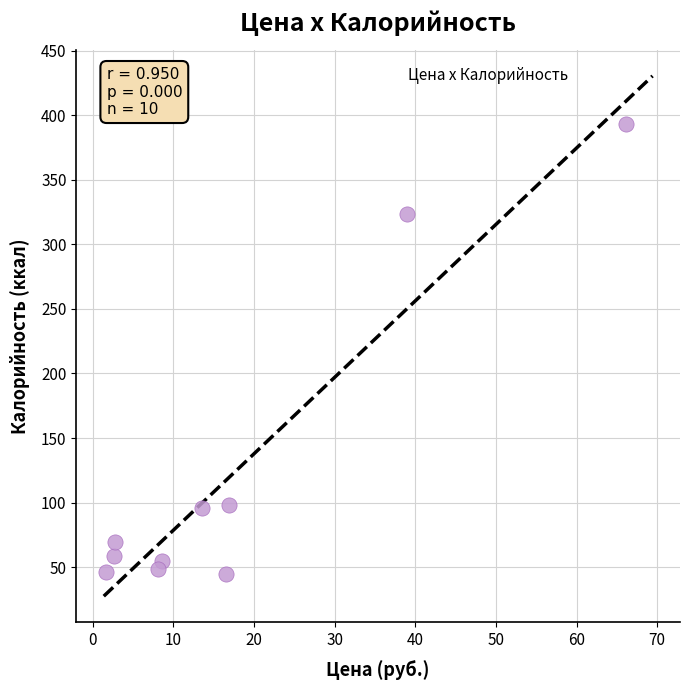

What is the range of Y values (max minus min)?

348.8